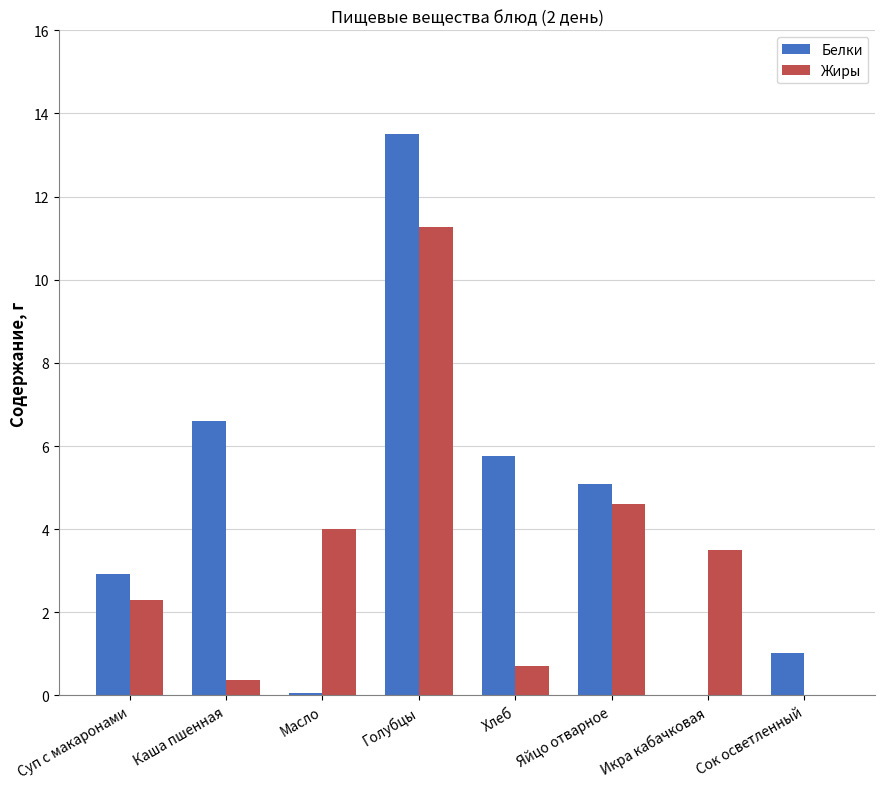

Which series changed the most between Суп с макаронами and Сок осветленный?

Жиры